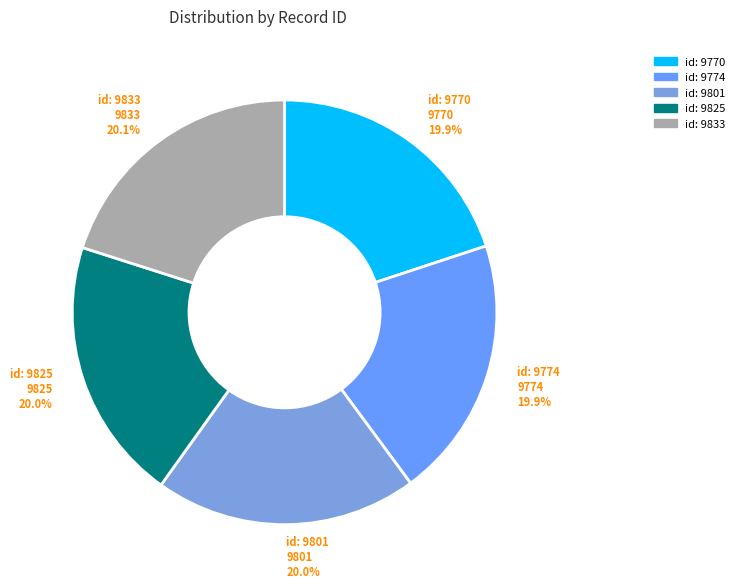

Does any single category account for the majority?

No